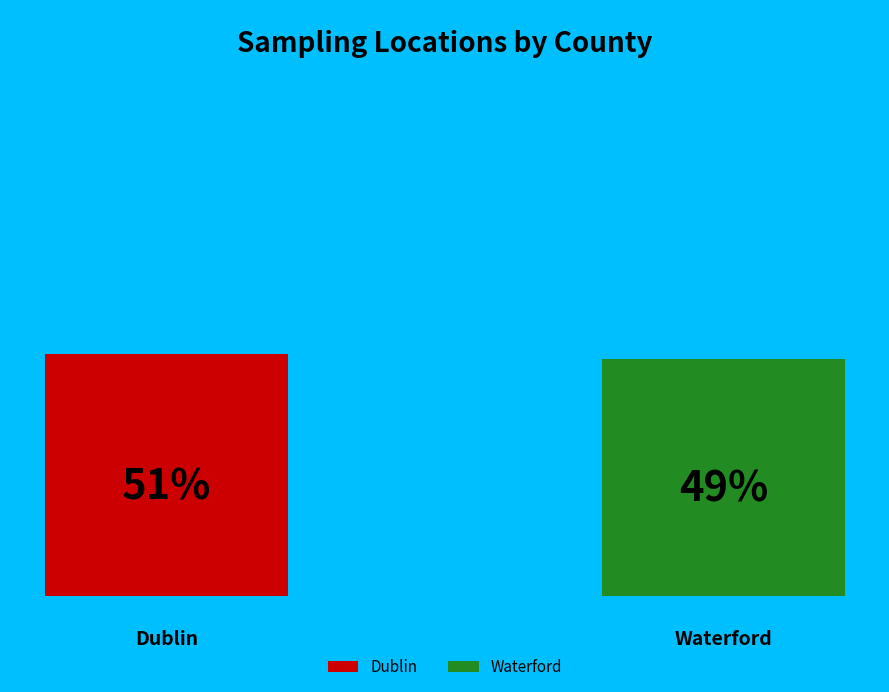

How many segments does this pie chart have?

2